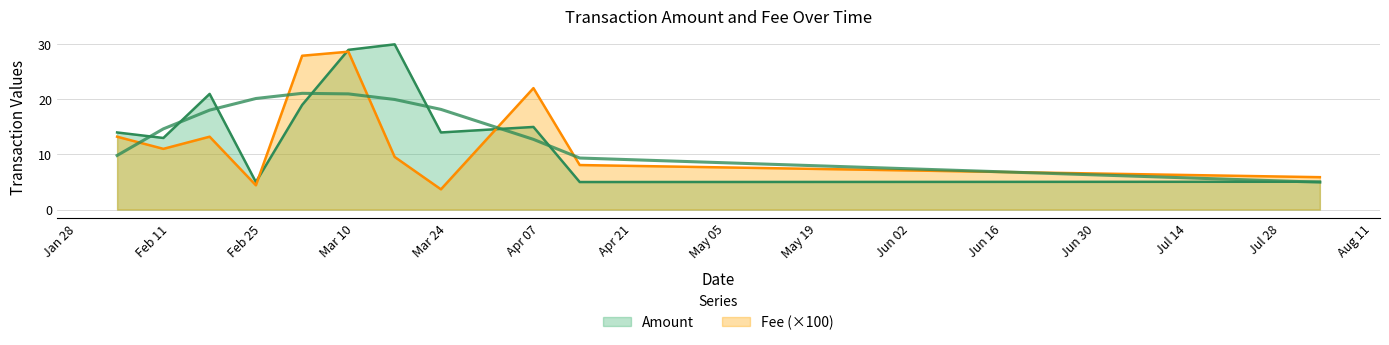

What is the difference between the highest and lowest values at 2?

2.9